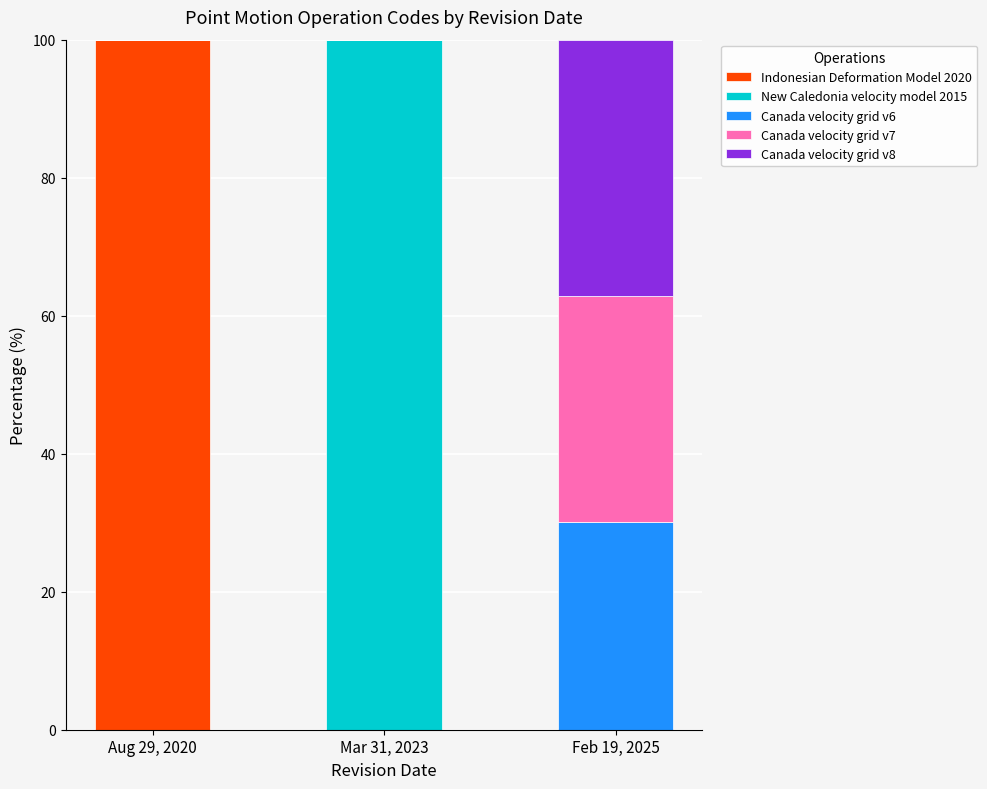

What is the total value across all series at Aug 29, 2020?

100.0